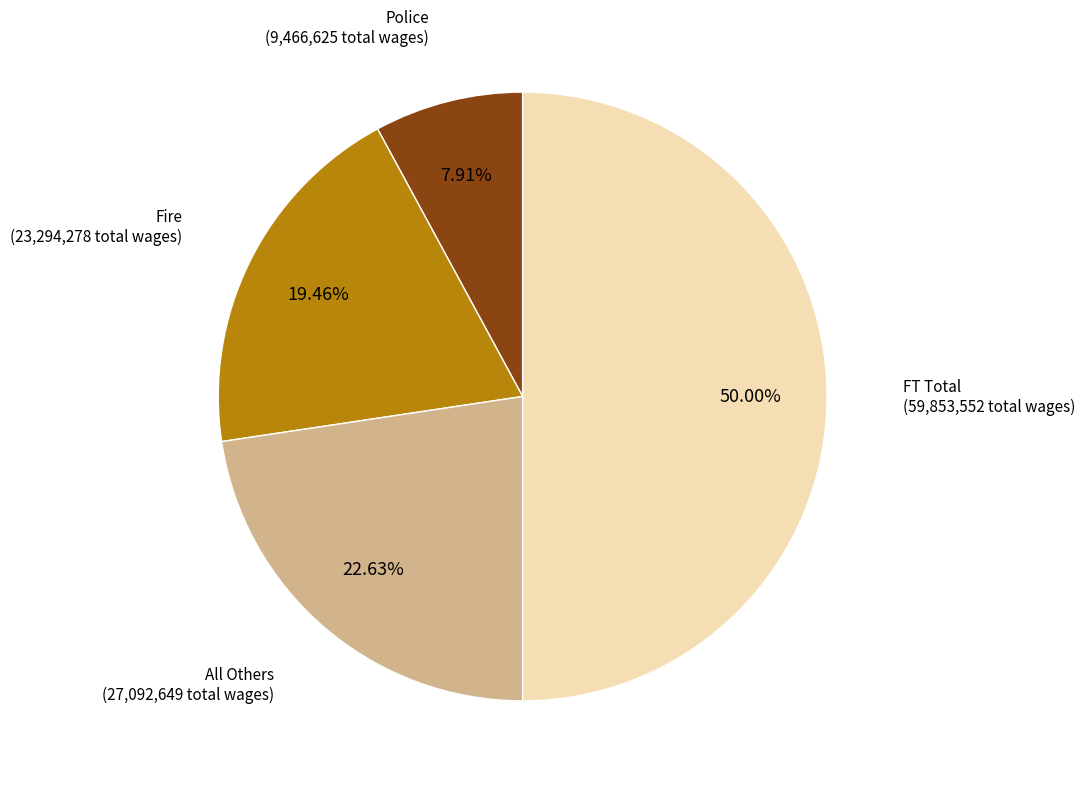

To the nearest percent, what is the combined percentage of Police and Fire?

27%